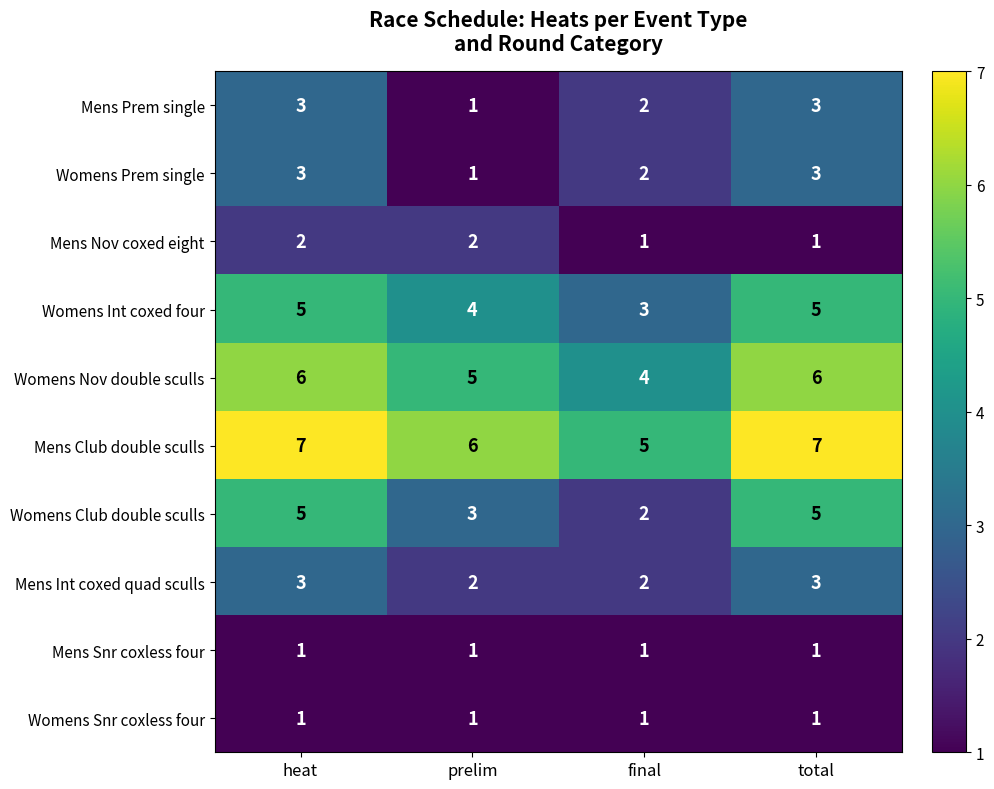

What value does the Womens Nov double sculls series have at prelim?

5